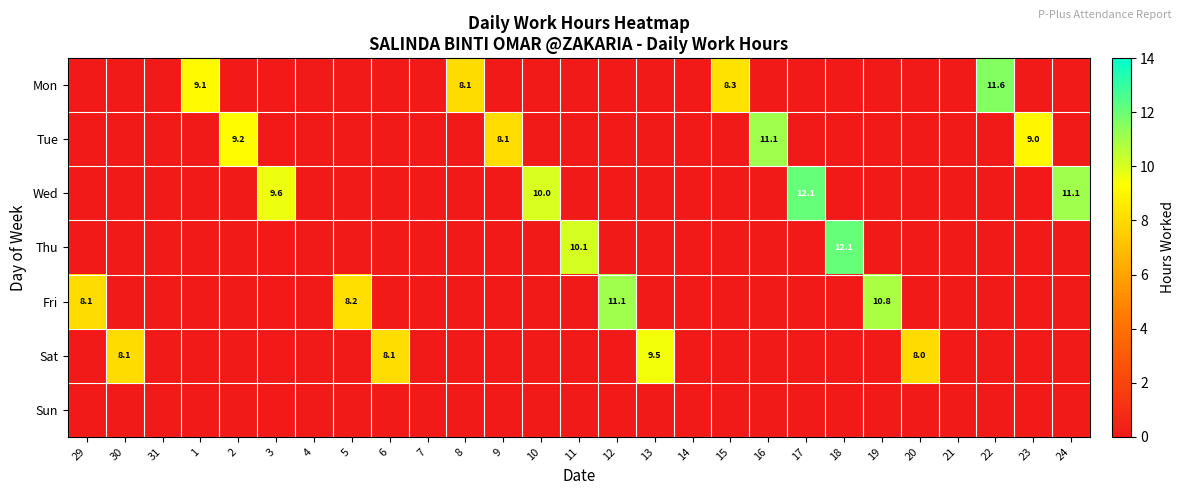

Is it true that Mon equals 3.4 at 8?

False